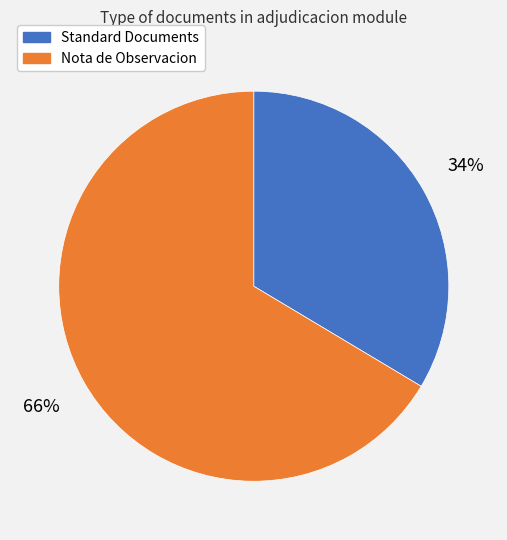

To the nearest percent, what portion does Standard Documents represent?

34%